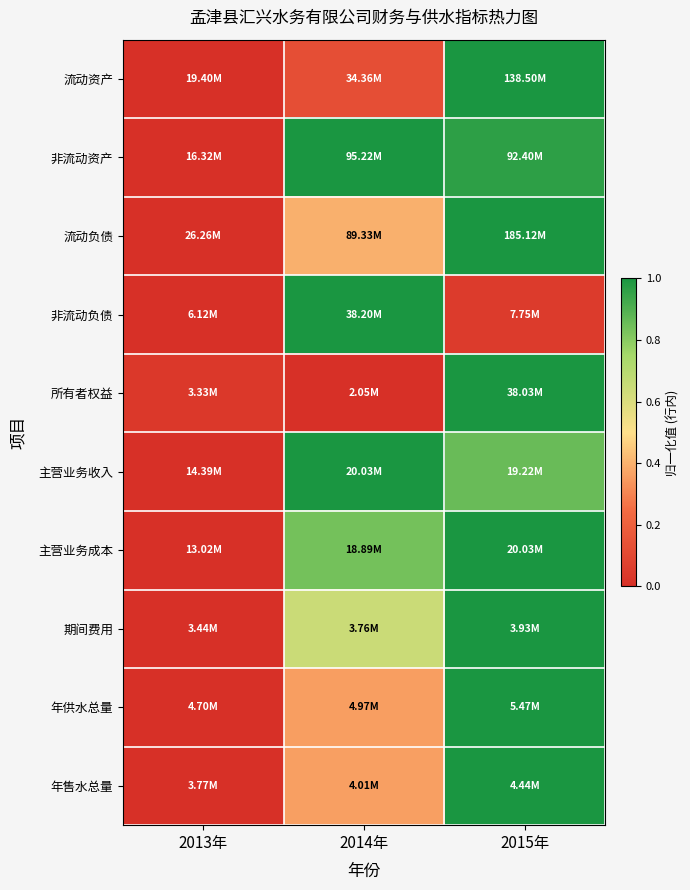

Between 2013年 and 2014年, which series saw the biggest shift?

非流动资产